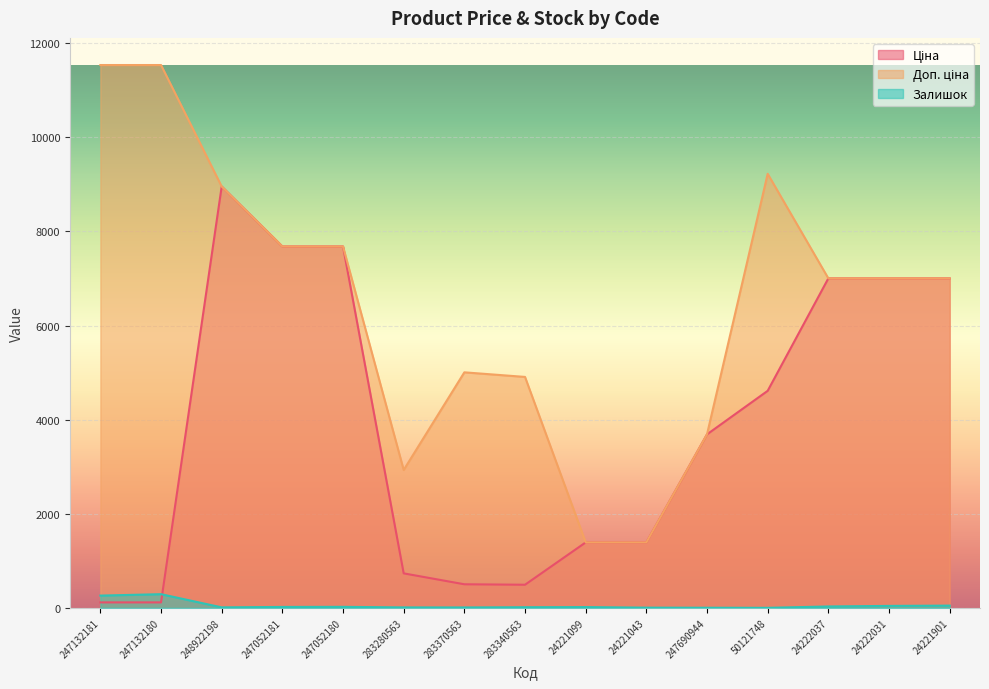

Is the value of Залишок at 24222037 greater than the value of Ціна at 247052180?

No